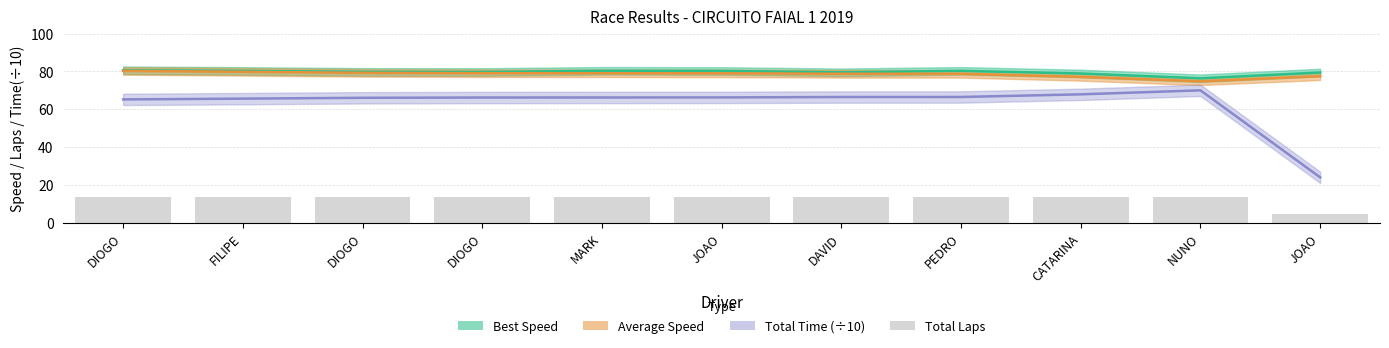

Is the value of Total Time (÷10) at NUNO greater than the value of Average Speed at CATARINA?

No